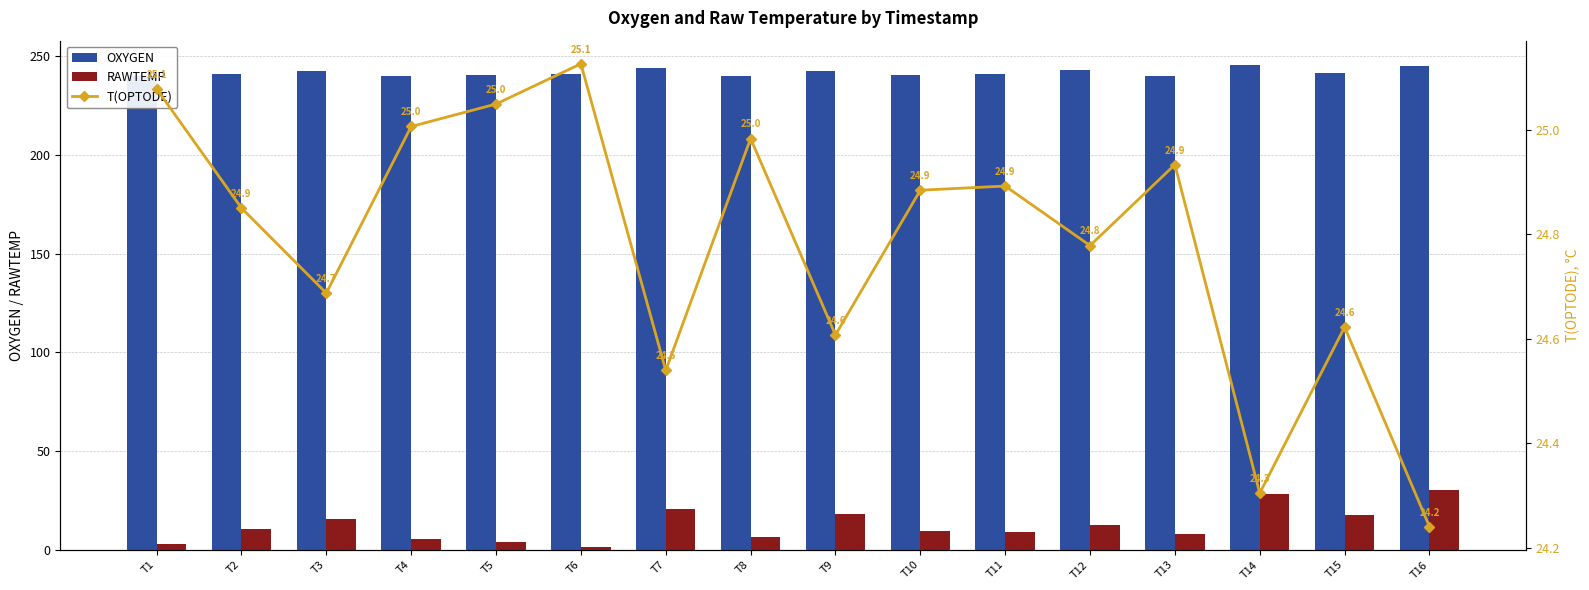

What is the value of the OXYGEN bar at the 9th from the left?

242.4